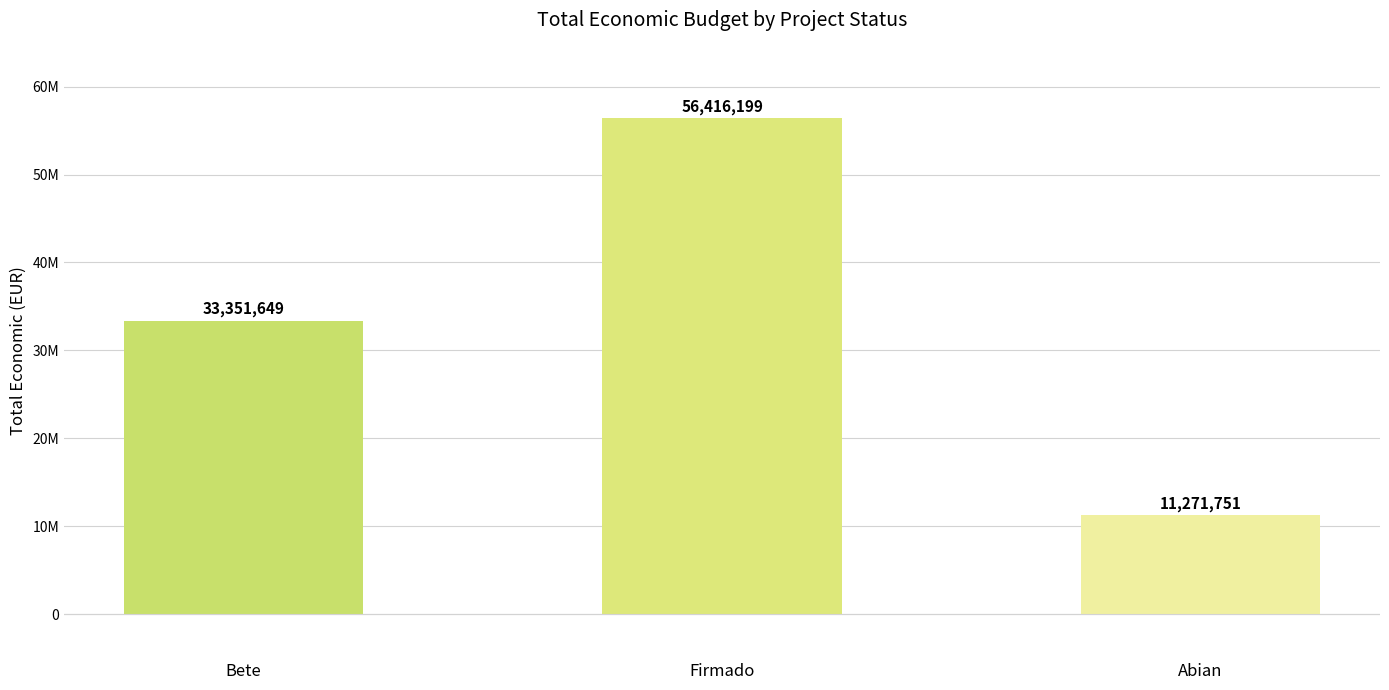

Which has a higher value, Firmado or Bete?

Firmado